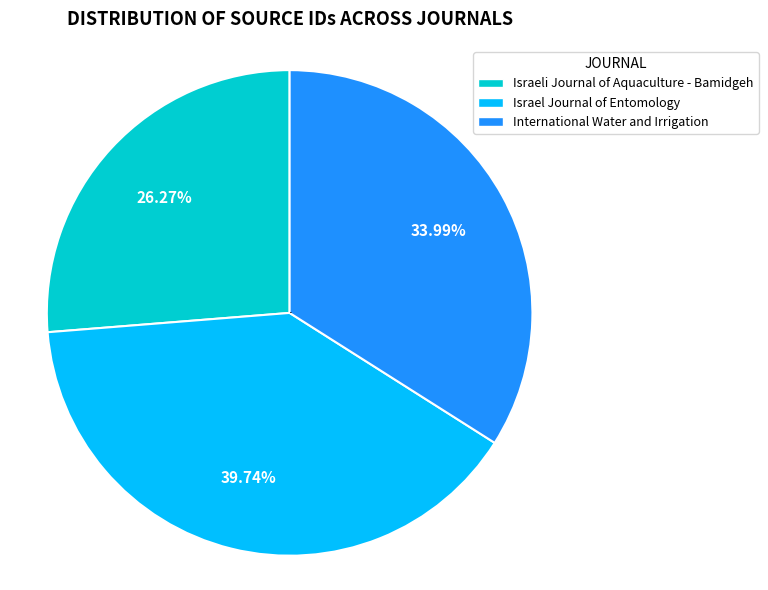

Rank the categories by value from highest to lowest.

Israel Journal of Entomology, International Water and Irrigation, Israeli Journal of Aquaculture - Bamidgeh